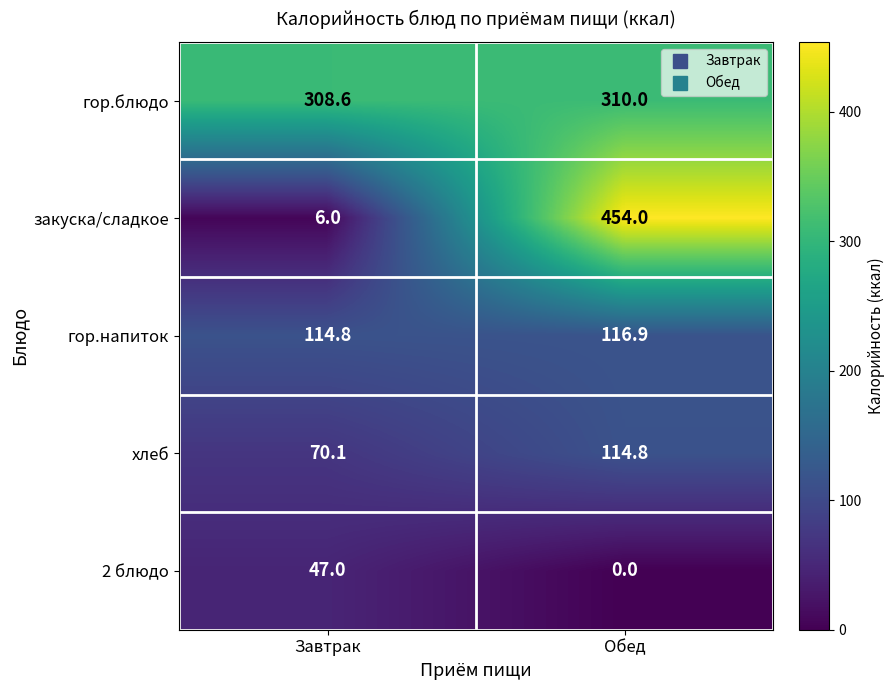

What is the total value across all series at Обед?

995.7